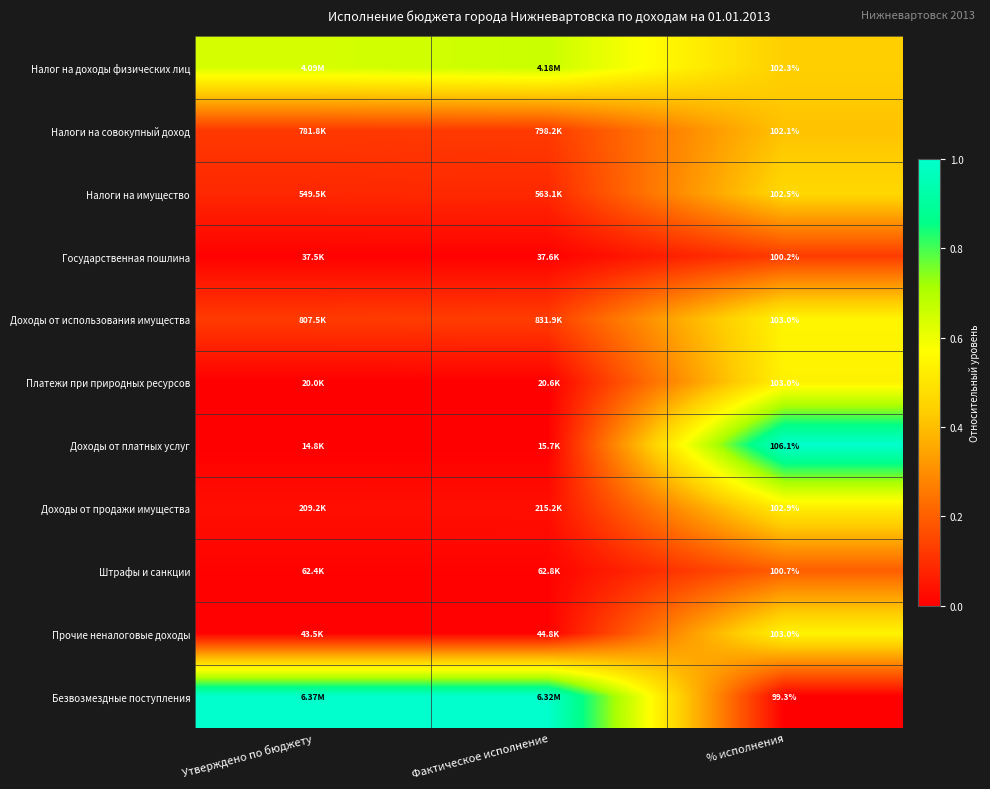

What is the difference between the highest and lowest values at Фактическое исполнение?

1.0